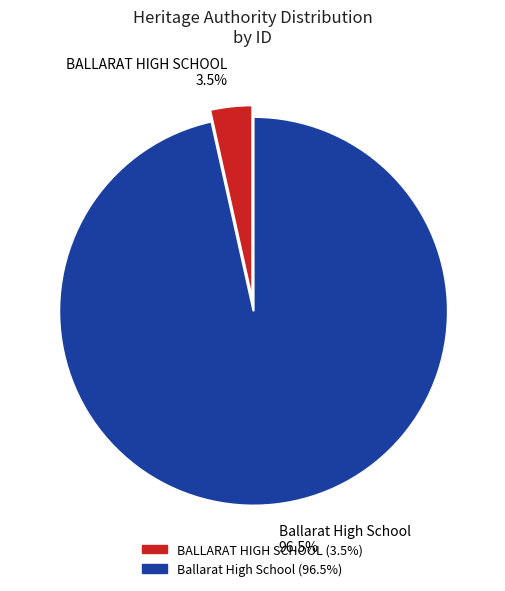

What percentage is NOT represented by Ballarat High School?

3.5%